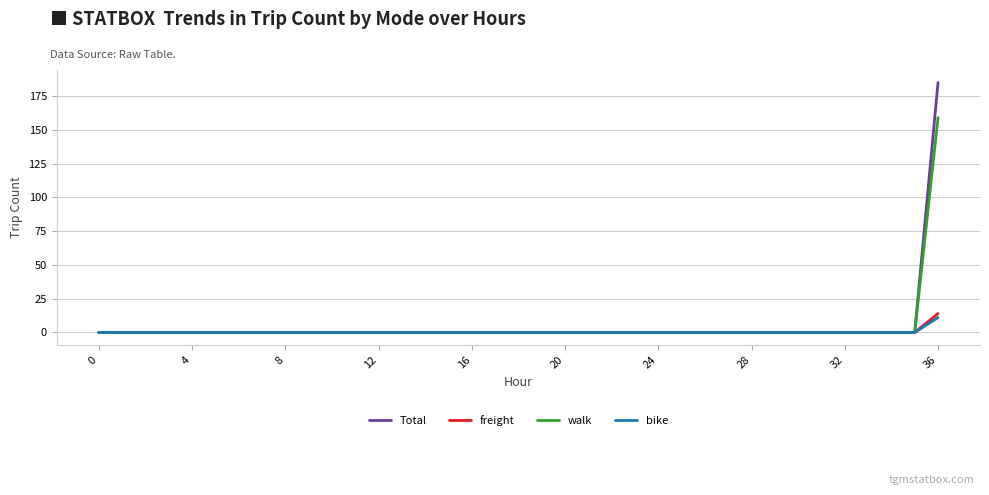

Which series has the widest spread of values?

Total